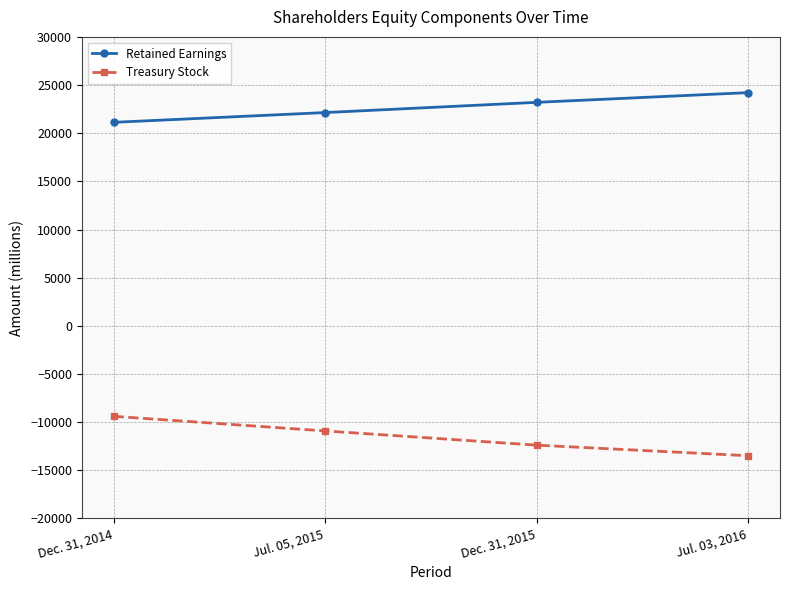

Rank the categories by Retained Earnings value from lowest to highest.

Dec. 31, 2014, Jul. 05, 2015, Dec. 31, 2015, Jul. 03, 2016